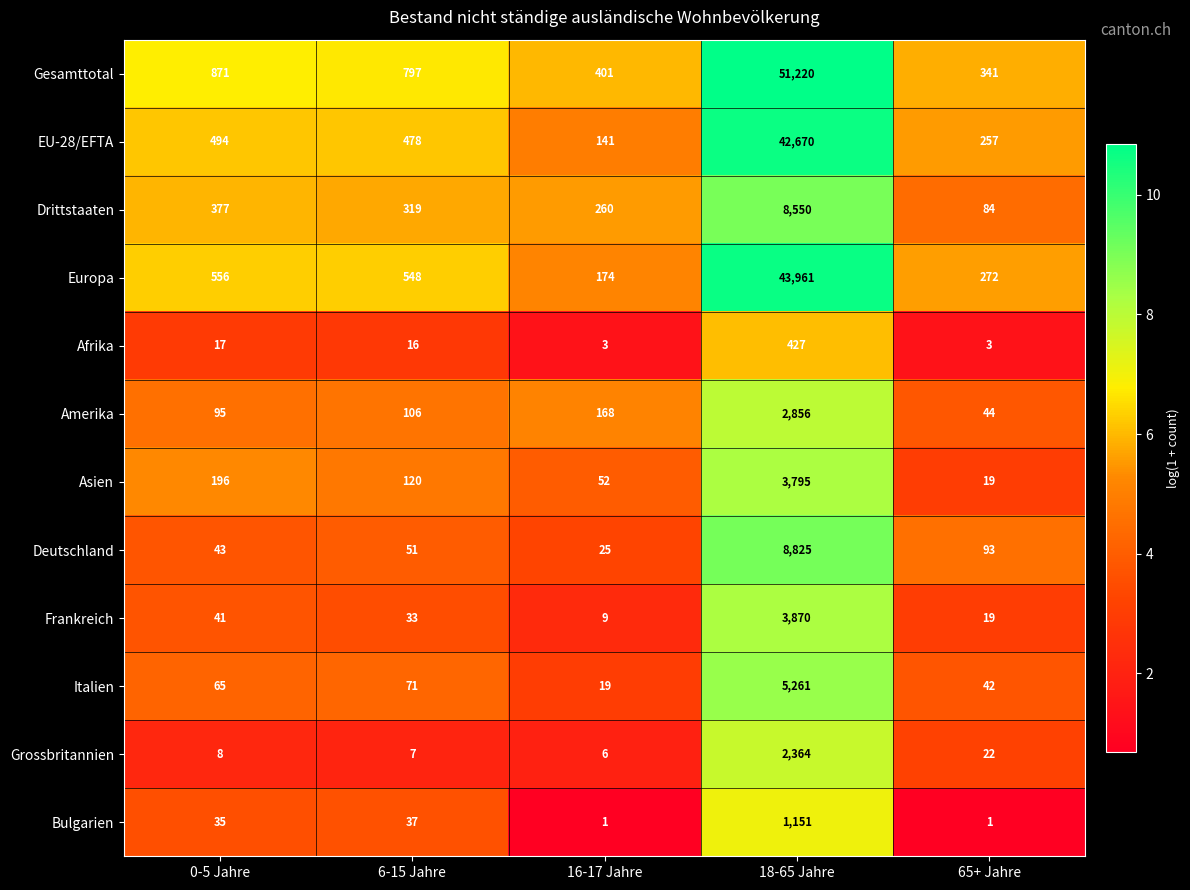

Is it true that EU-28/EFTA equals 257 at 65+ Jahre?

True